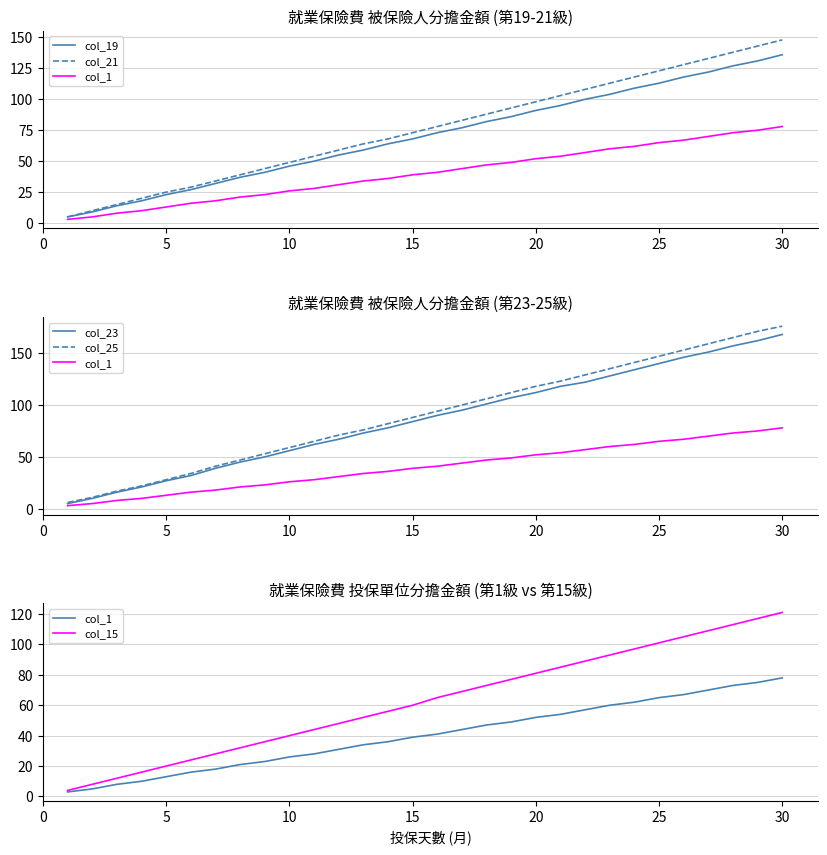

True or false: col_21 and col_25 cross at least once.

False